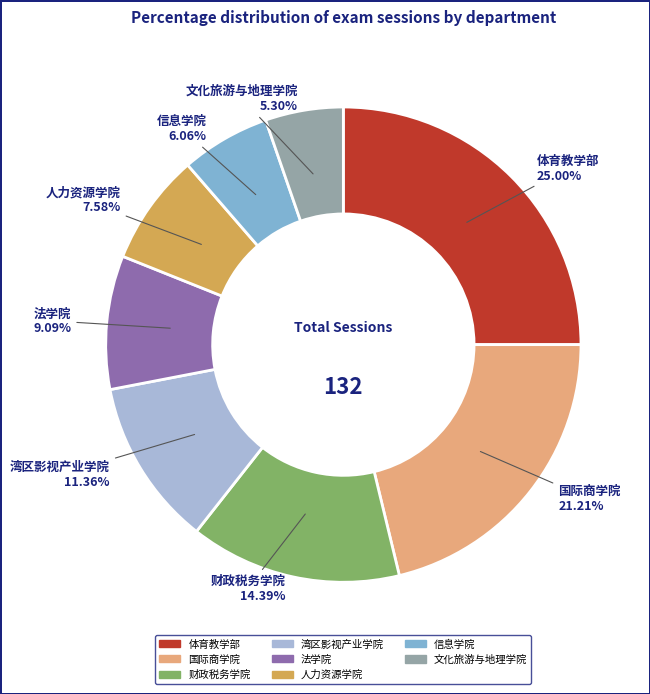

To the nearest percent, what is the difference between the 文化旅游与地理学院 and 湾区影视产业学院 slice percentages?

6%